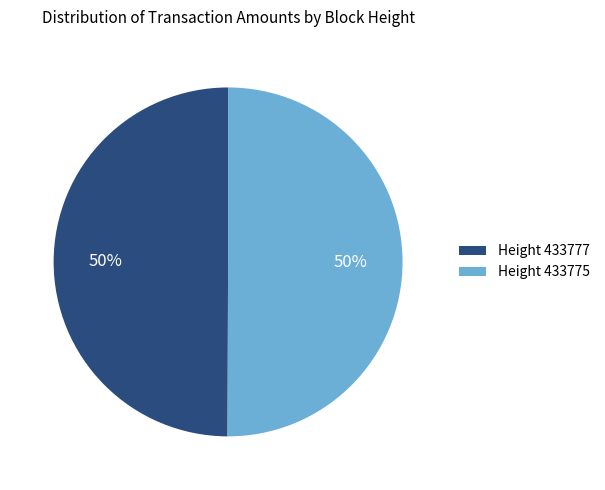

To the nearest percent, what portion does Height 433777 represent?

50%